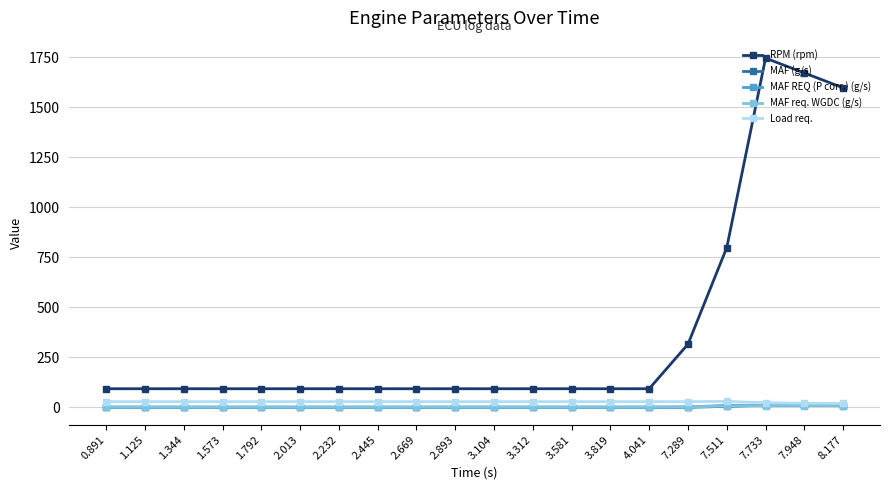

At which label does Load req. first exceed 28?

0.891